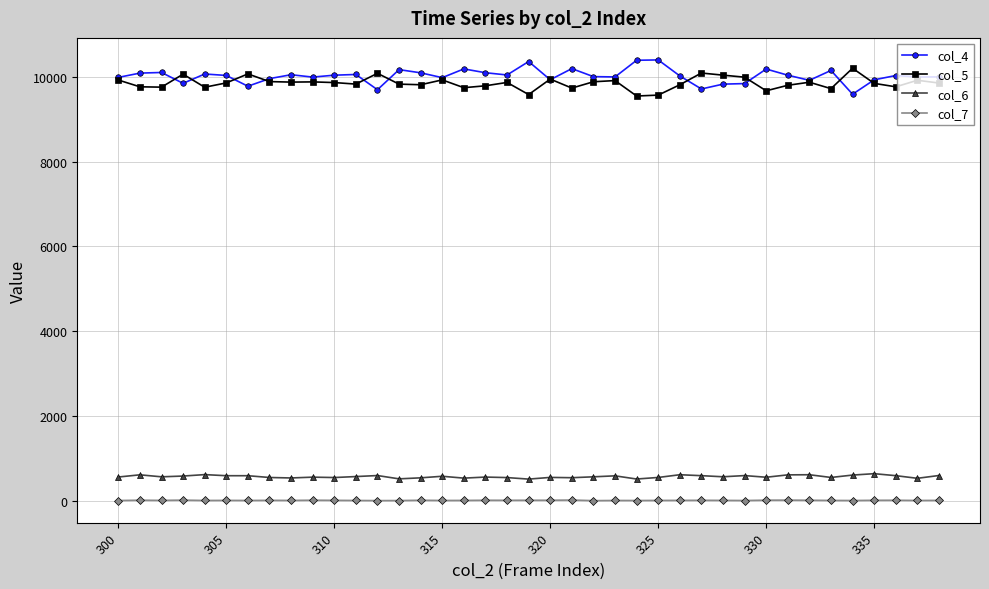

At how many categories does at least one series exceed 2186?

39